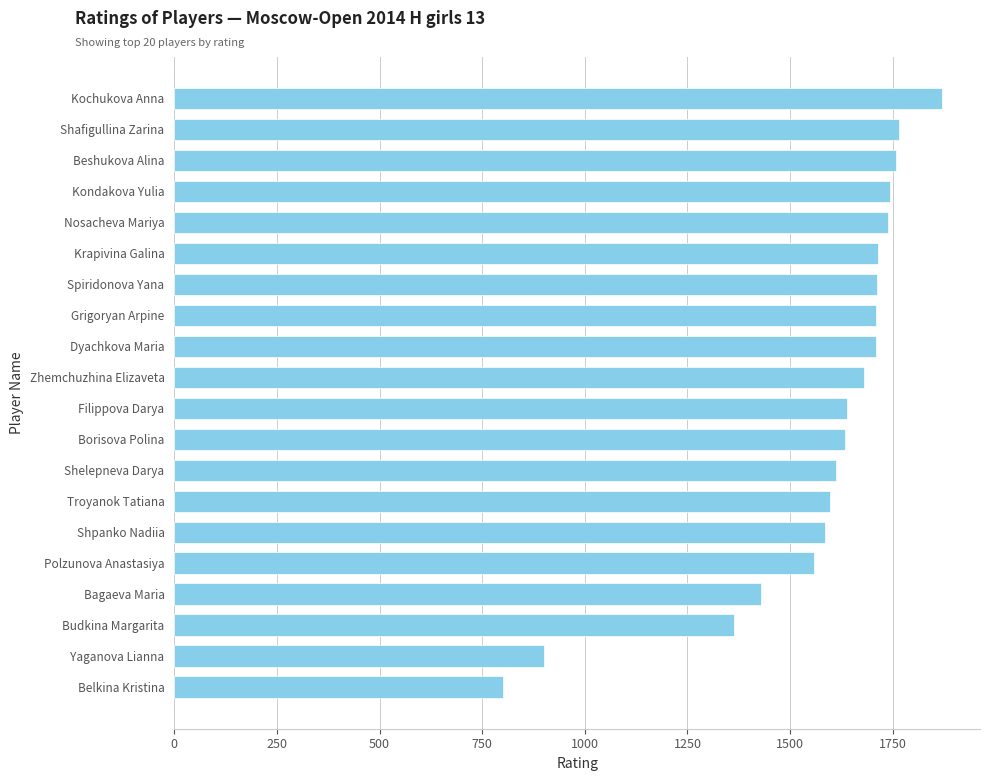

How many distinct data groups are displayed?

1